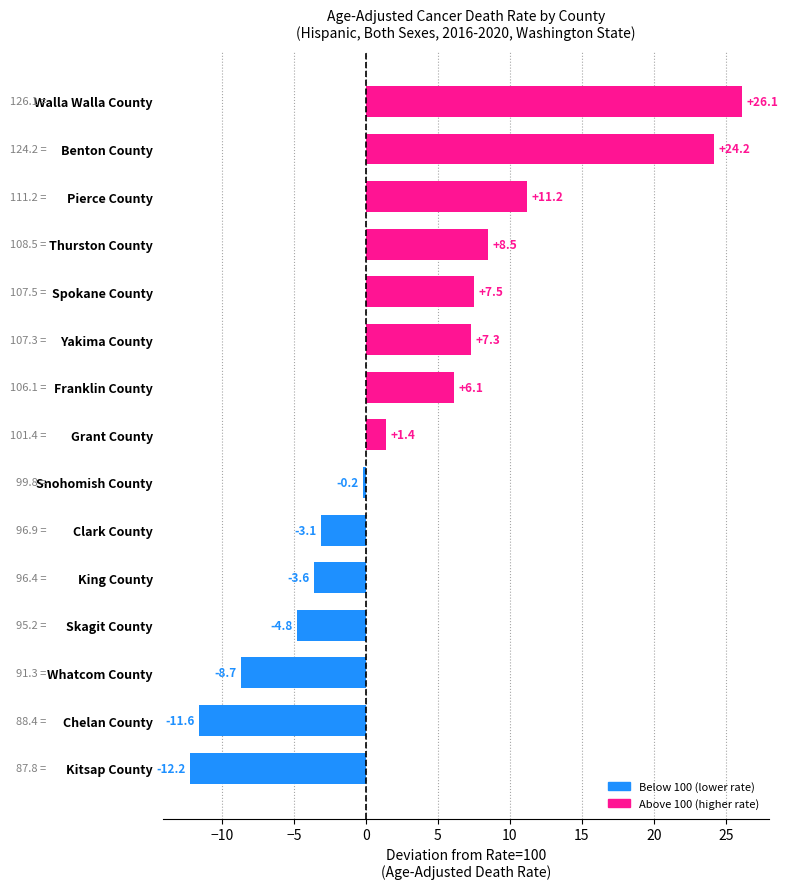

True or false: the data shows 8.4 at Franklin County.

False